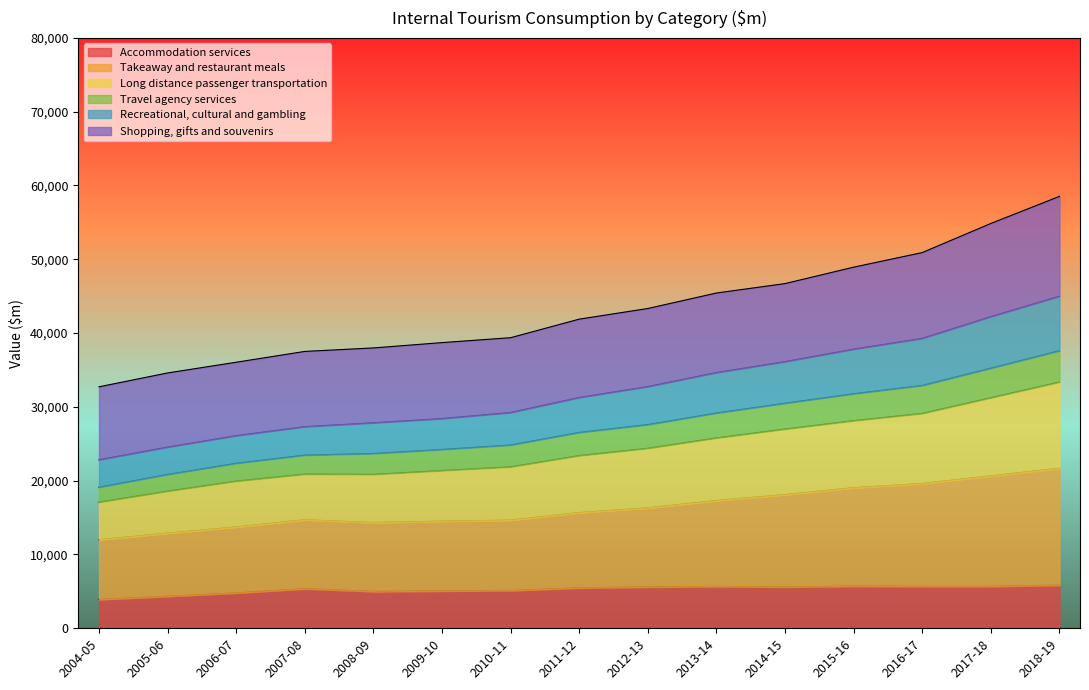

What is the minimum value for Accommodation services?

3907